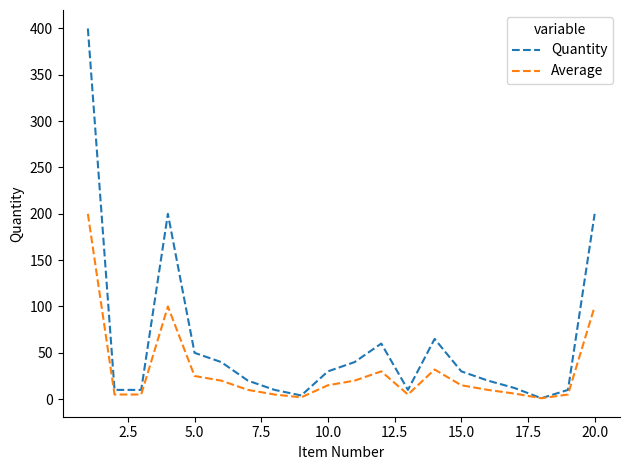

What is the difference between the second highest and second lowest values in the Average series?

98